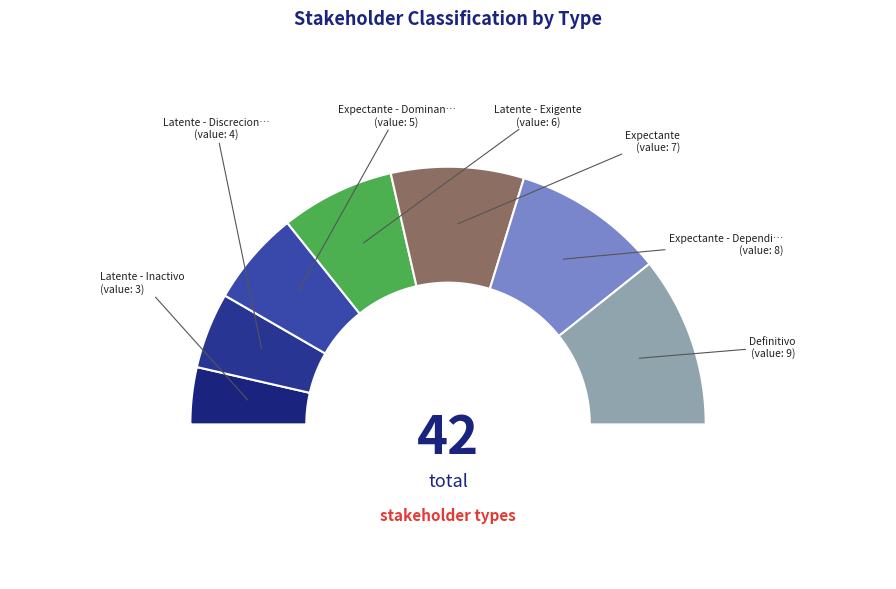

What percentage do Expectante - Dominante and Definitivo together represent?

33.3%